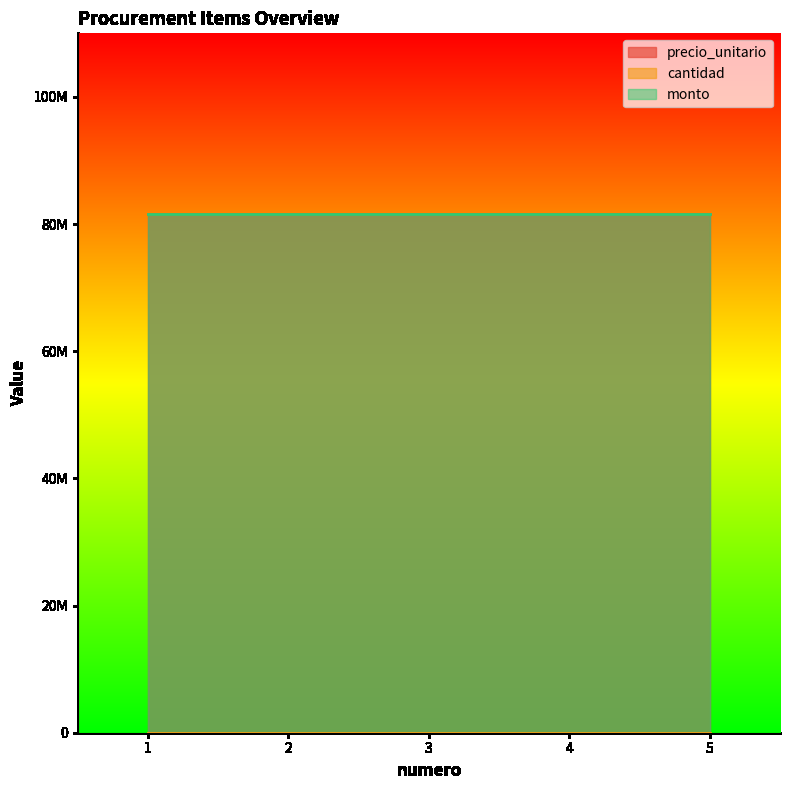

Which series has the widest spread of values?

precio_unitario